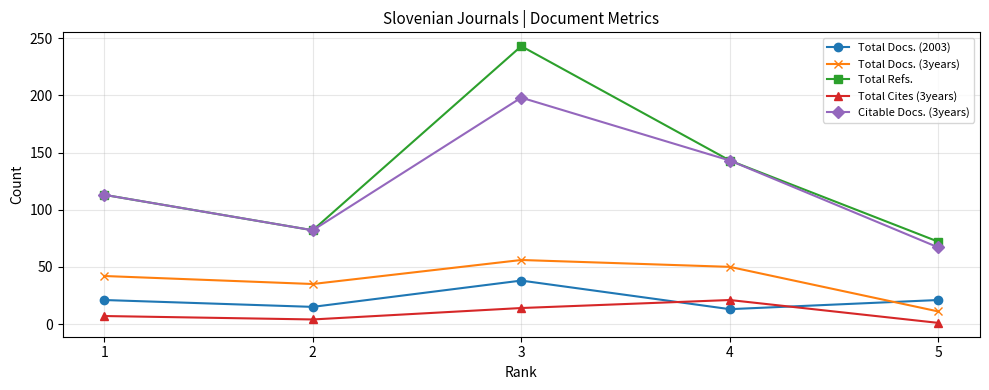

What is the approximate value of Citable Docs. (3years) at 4?

143